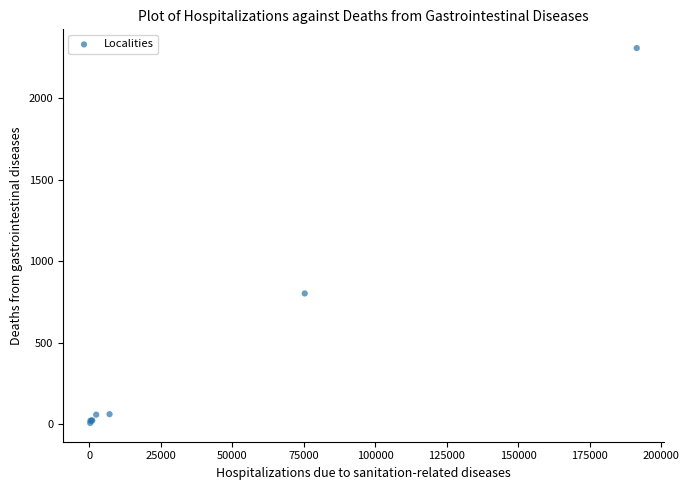

What Y value in the scatter plot is closest to 1157?

802